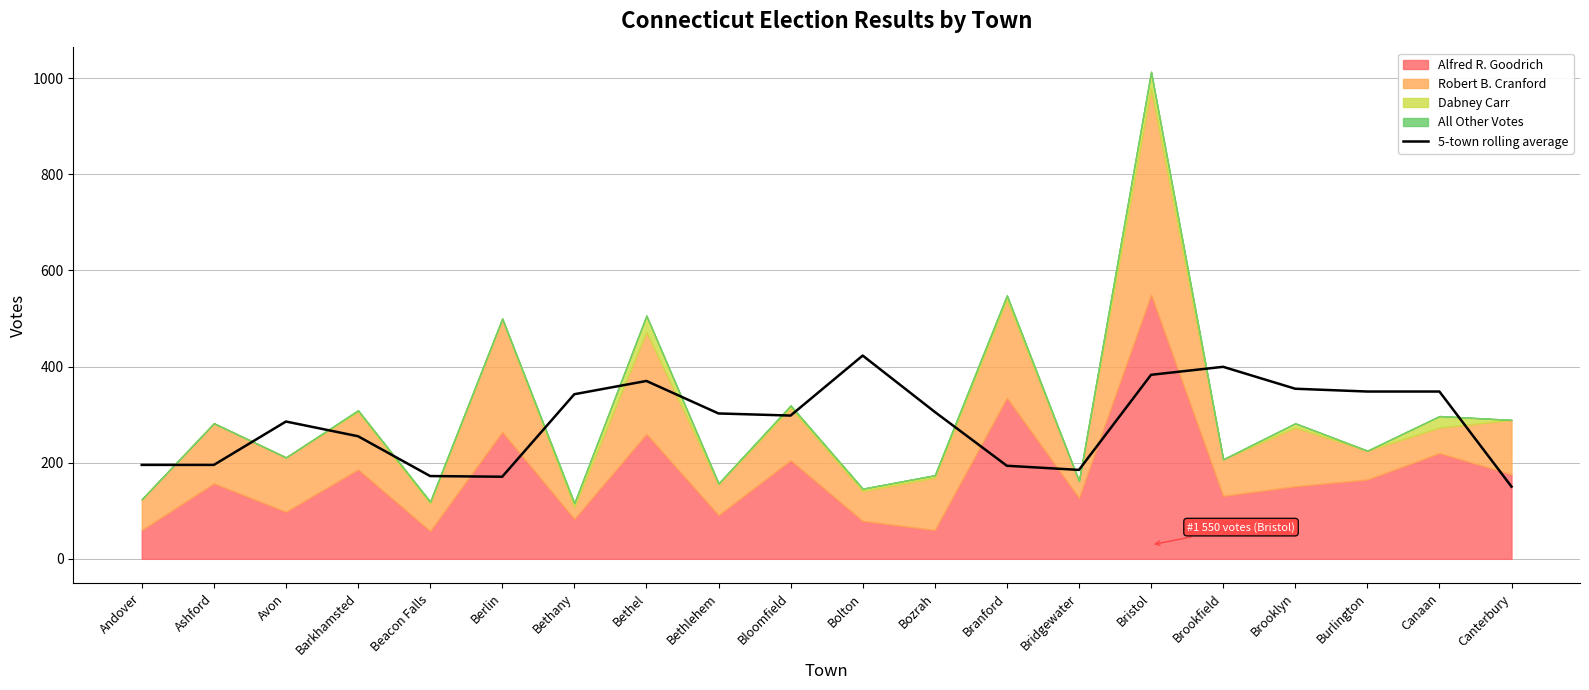

What is the label of the 20th point from the left?

Canterbury